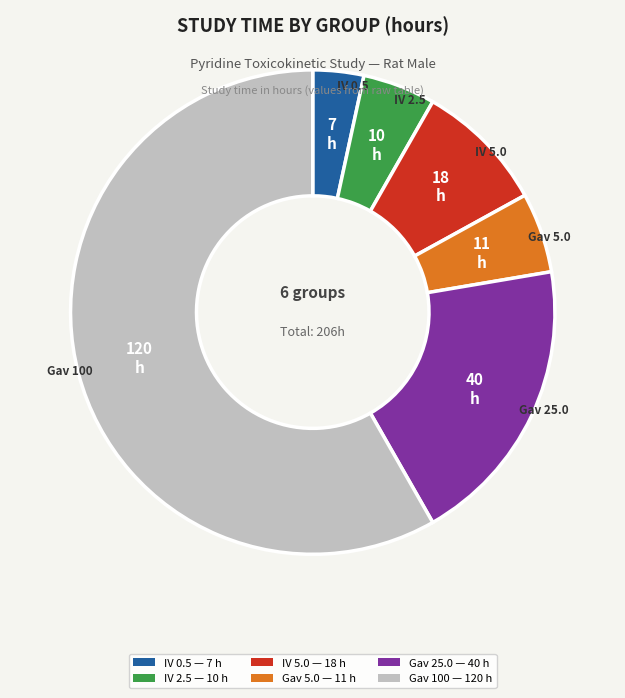

Does any single category account for the majority?

Yes